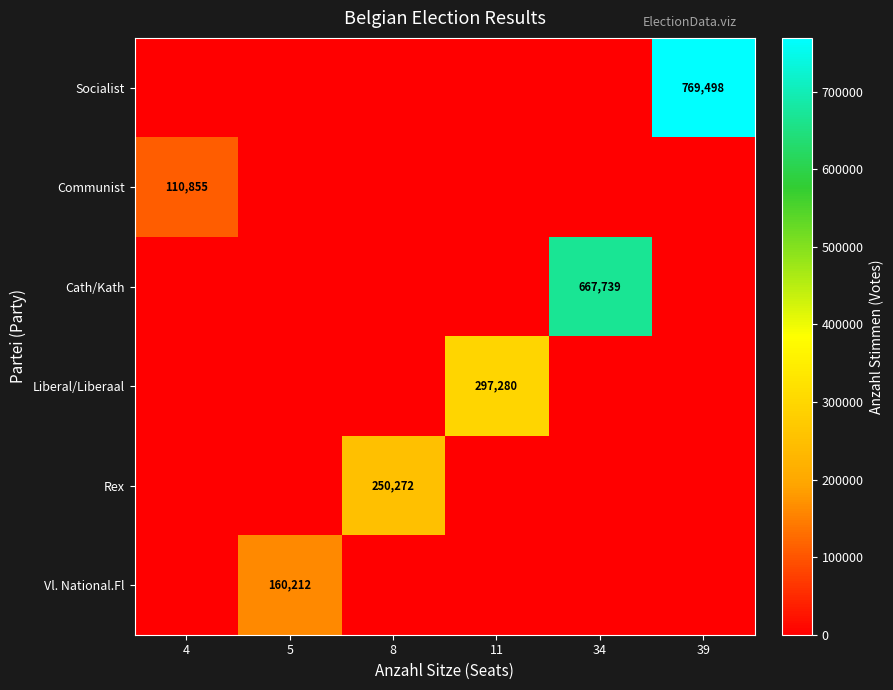

True or false: Liberal/Liberaal has a value of -128449 at 39.

False